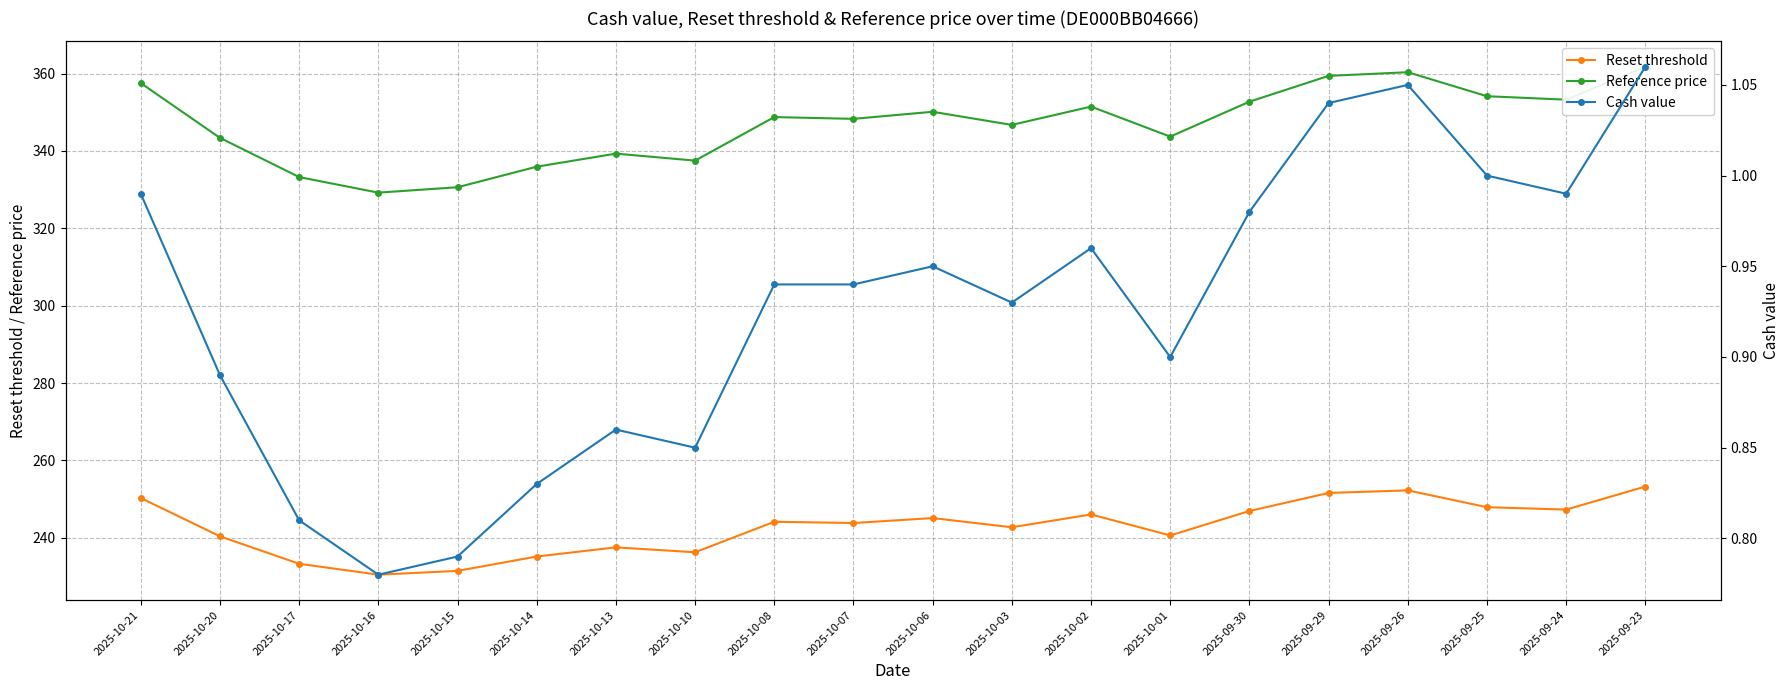

What is the label of the 7th point from the right?

2025-10-01